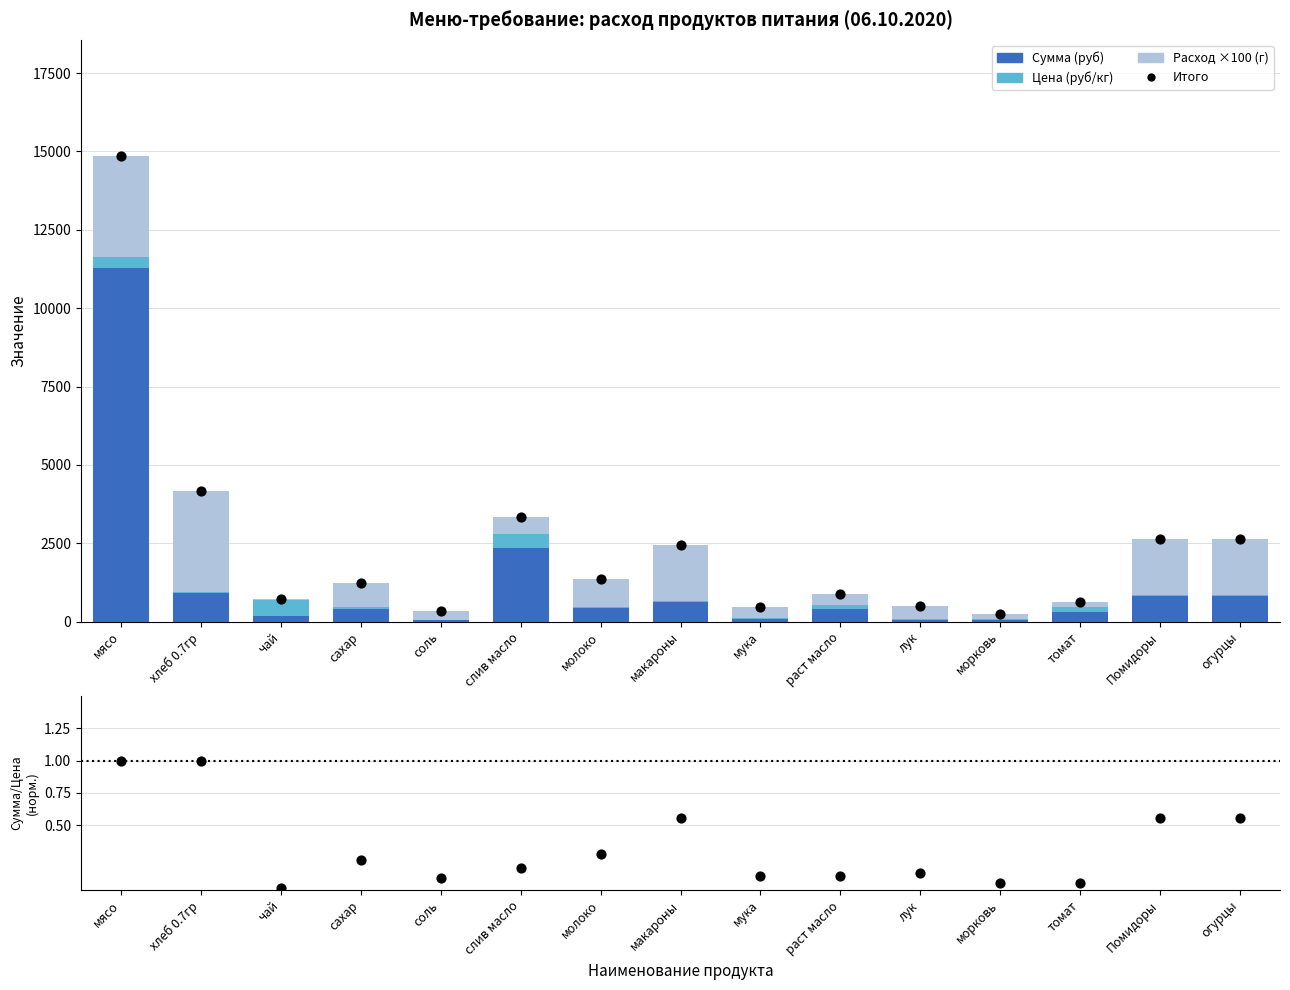

What is the total value across all series at слив масло?

6665.6